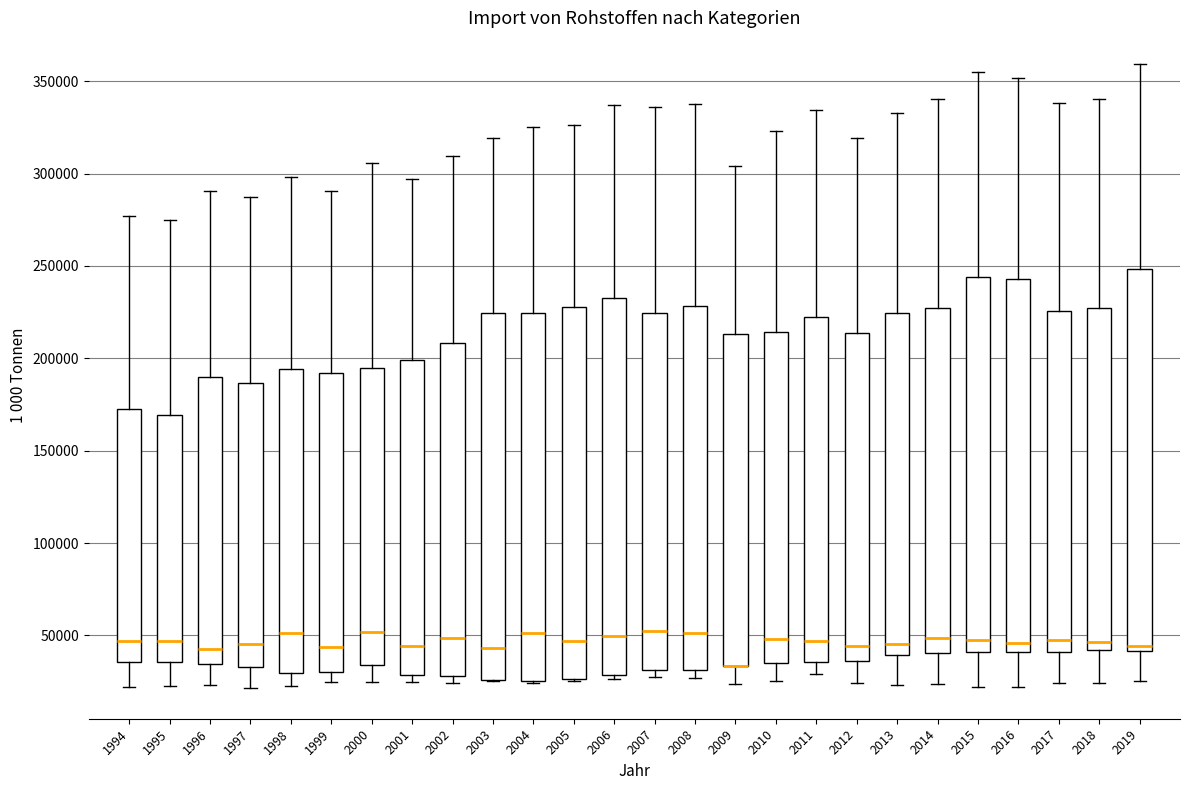

Reading left to right, read every box against the y-axis: the position of its median line, the range the box covers, and the ends of its whiskers. The values are not printed on the chart, so give them approximately, as read against the axis.

1994: median 45000, box 35000 to 170000, whiskers 20000 to 275000
1995: median 45000, box 35000 to 170000, whiskers 25000 to 275000
1996: median 45000, box 35000 to 190000, whiskers 25000 to 290000
1997: median 45000, box 35000 to 185000, whiskers 20000 to 285000
1998: median 50000, box 30000 to 195000, whiskers 25000 to 300000
1999: median 45000, box 30000 to 190000, whiskers 25000 to 290000
2000: median 50000, box 35000 to 195000, whiskers 25000 to 305000
2001: median 45000, box 30000 to 200000, whiskers 25000 to 295000
2002: median 50000, box 30000 to 210000, whiskers 25000 to 310000
2003: median 45000, box 25000 to 225000, whiskers 25000 to 320000
2004: median 50000, box 25000 to 225000, whiskers 25000 to 325000
2005: median 45000, box 25000 to 230000, whiskers 25000 to 325000
2006: median 50000, box 30000 to 235000, whiskers 25000 to 335000
2007: median 50000, box 30000 to 225000, whiskers 30000 (just below the box's lower edge) to 335000
2008: median 50000, box 30000 to 230000, whiskers 25000 to 335000
2009: median 35000 (drawn on the box's lower edge), box 35000 to 215000, whiskers 25000 to 305000
2010: median 50000, box 35000 to 215000, whiskers 25000 to 325000
2011: median 45000, box 35000 to 220000, whiskers 30000 to 335000
2012: median 45000, box 35000 to 215000, whiskers 25000 to 320000
2013: median 45000, box 40000 to 225000, whiskers 25000 to 335000
2014: median 50000, box 40000 to 225000, whiskers 25000 to 340000
2015: median 45000, box 40000 to 245000, whiskers 20000 to 355000
2016: median 45000, box 40000 to 245000, whiskers 20000 to 350000
2017: median 50000, box 40000 to 225000, whiskers 25000 to 340000
2018: median 45000, box 40000 to 225000, whiskers 25000 to 340000
2019: median 45000, box 40000 to 250000, whiskers 25000 to 360000